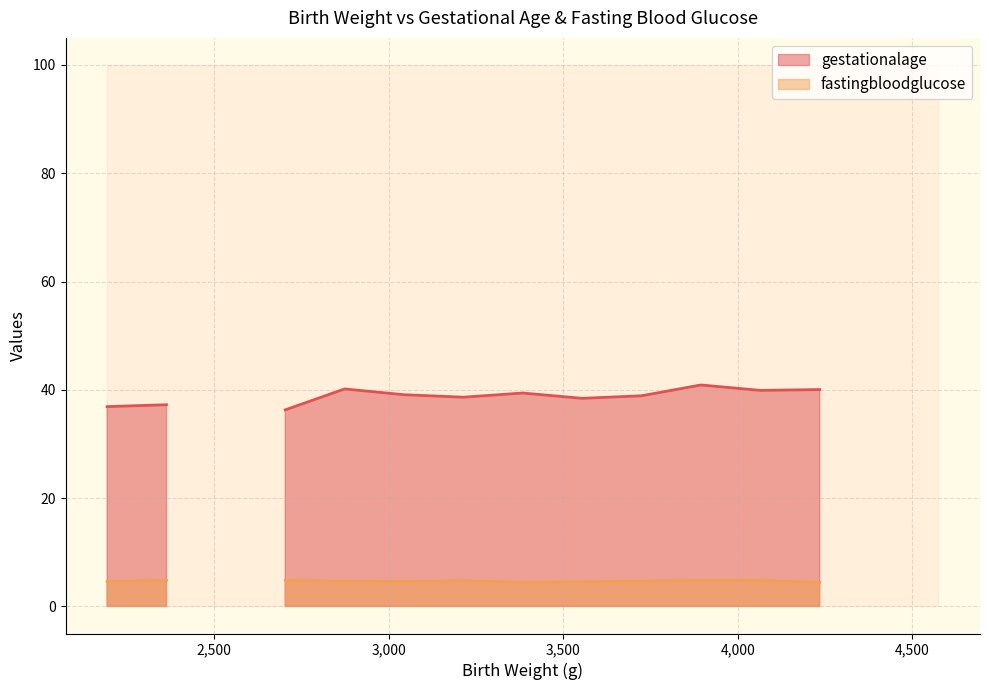

Is the value of fastingbloodglucose at 10 greater than the value of gestationalage at 13?

No